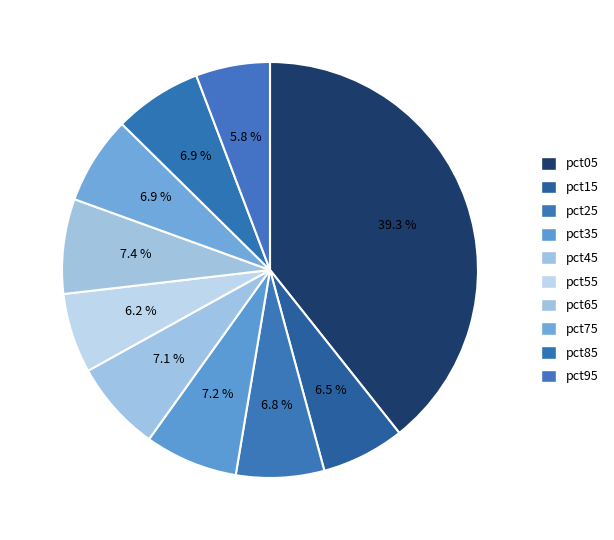

Between pct75 and pct15, which is larger?

pct75